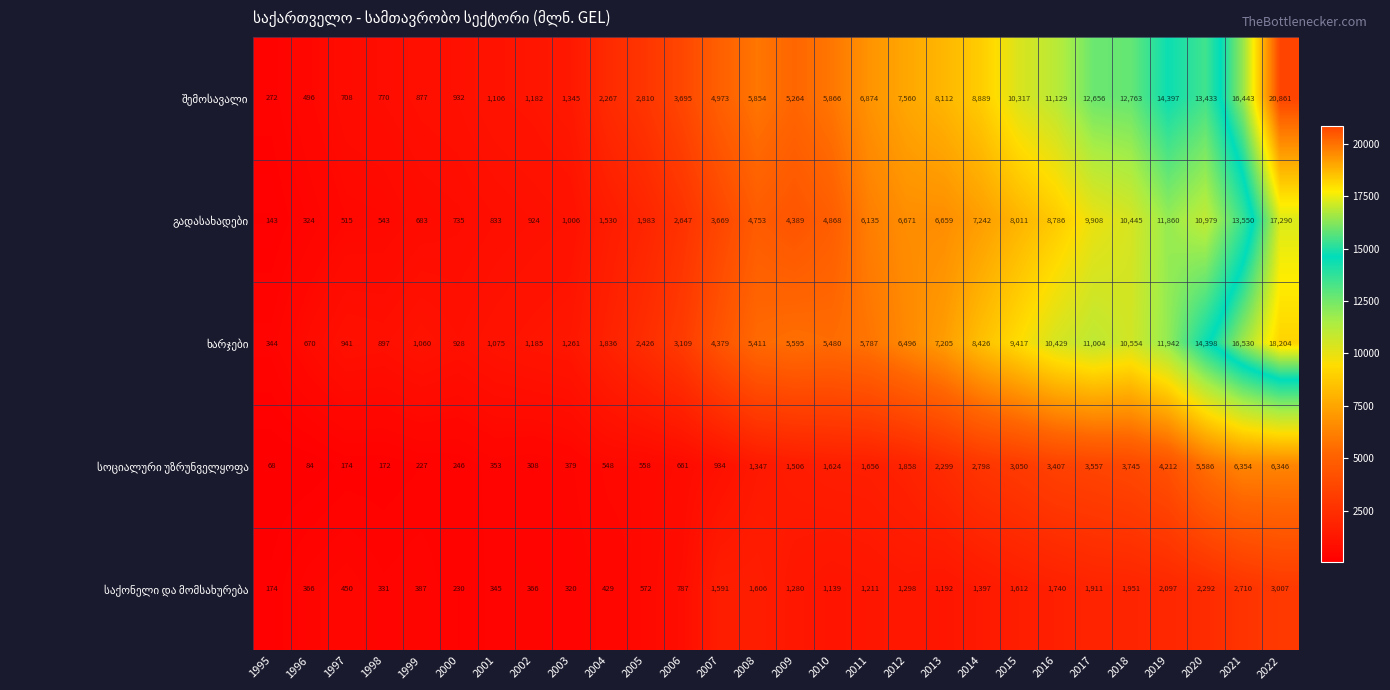

What is the spread (max minus min) of values at 2000?

702